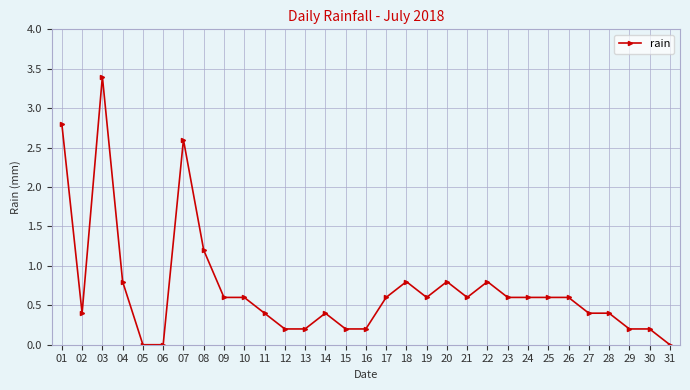

What is the sum of all values?

21.8